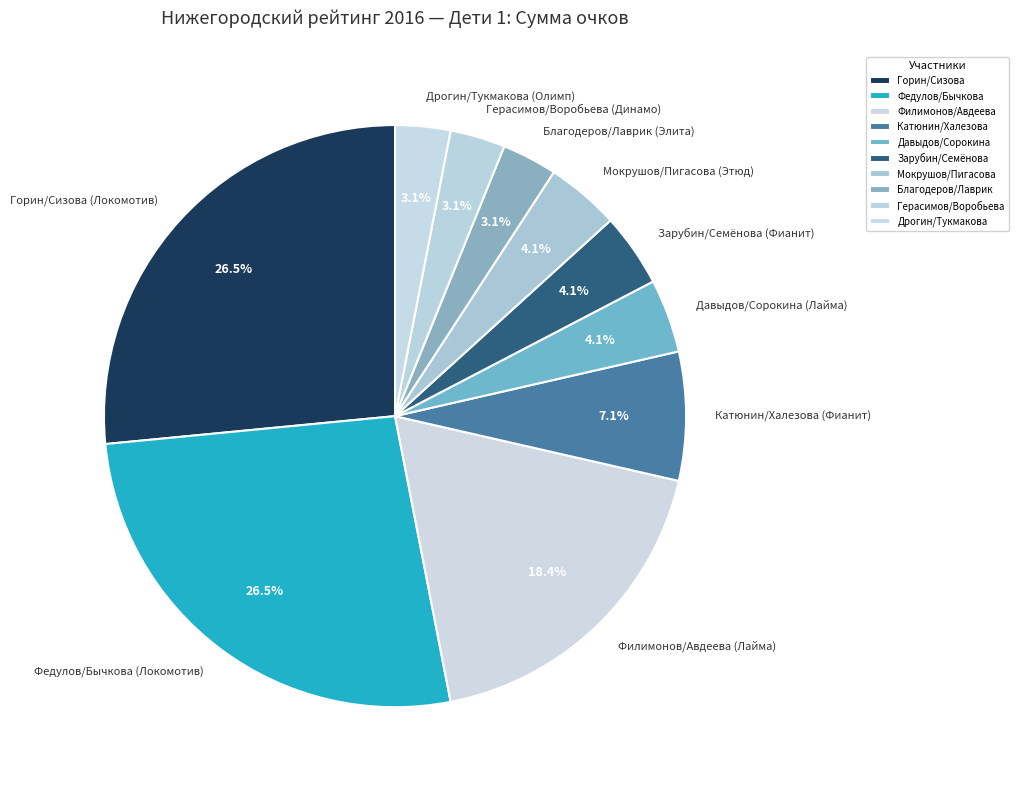

Does any single category account for the majority?

No